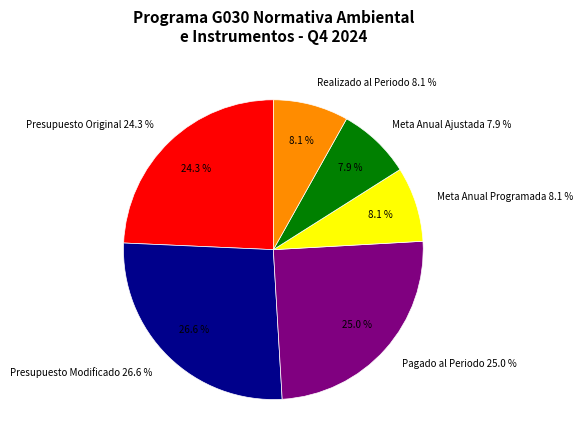

What portion of the pie excludes Realizado al Periodo?

91.9%